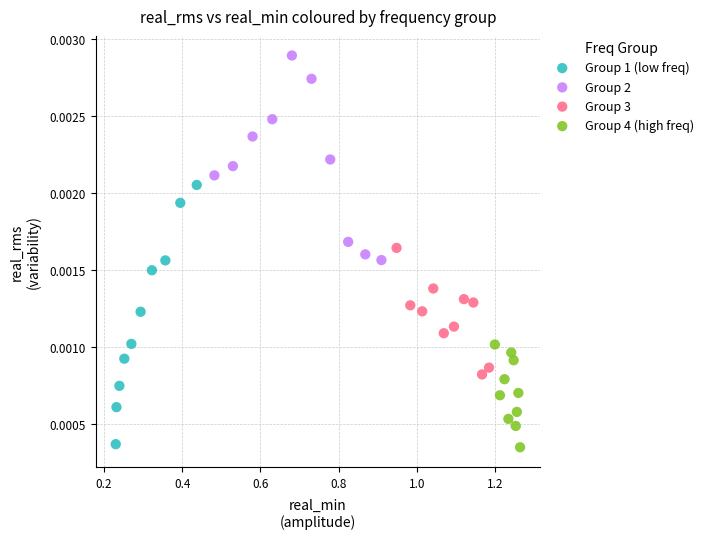

Which series has the widest spread of Y values?

Group 1 (low freq)